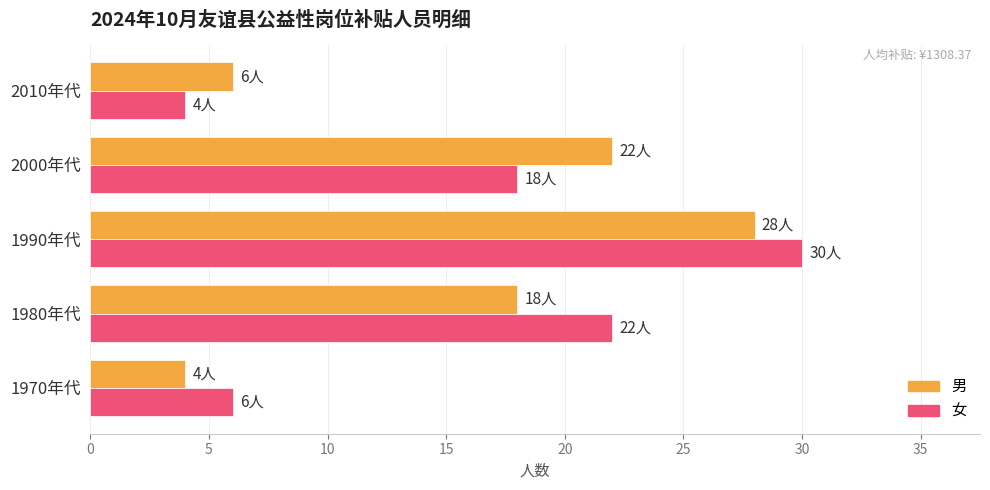

List the series in order of their peak value, lowest first.

男, 女